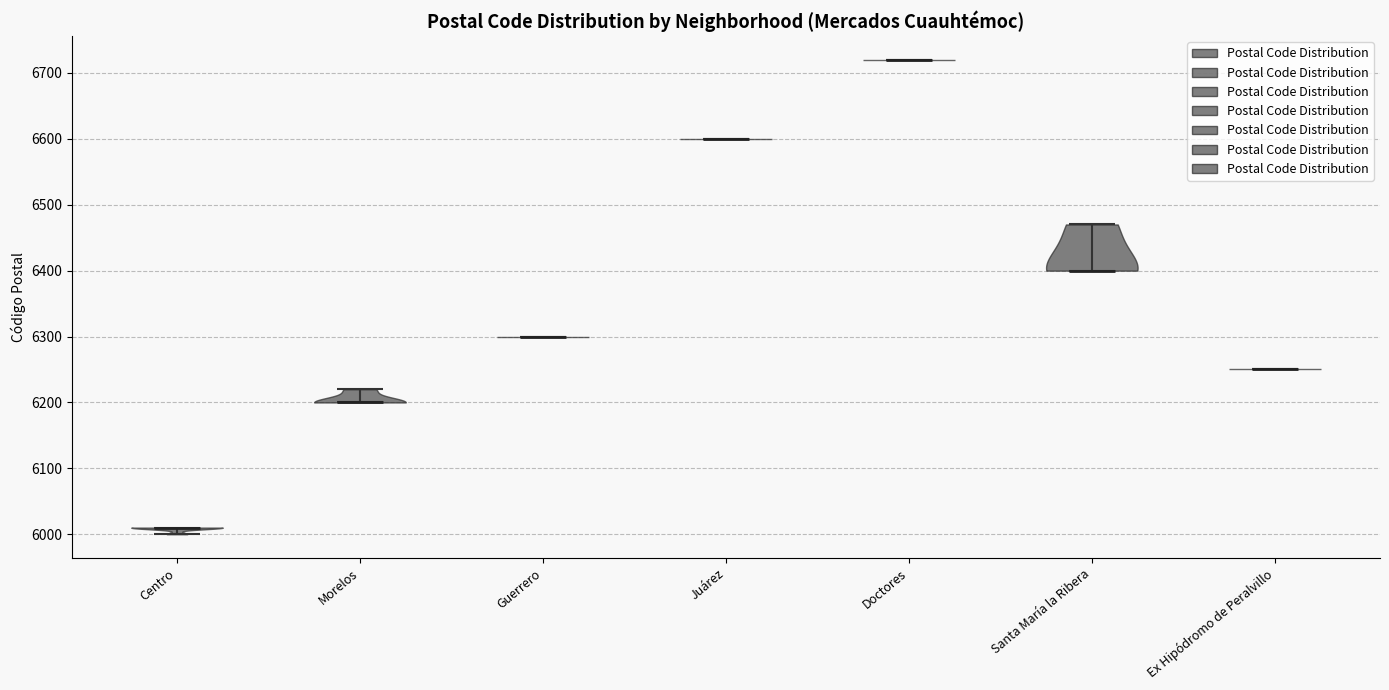

Reading left to right, read every violin against the y-axis: where its median line is, and the lowest and highest points it reaches. The values are not printed on the chart, so give them approximately, as read against the axis.

Centro: median line 6010, lowest point 6000, highest point 6010
Morelos: median line 6200, lowest point 6200, highest point 6220
Guerrero: median line 6300, lowest point 6300, highest point 6300
Juárez: median line 6600, lowest point 6600, highest point 6600
Doctores: median line 6720, lowest point 6720, highest point 6720
Santa María la Ribera: median line 6400, lowest point 6400, highest point 6470
Ex Hipódromo de Peralvillo: median line 6250, lowest point 6250, highest point 6250